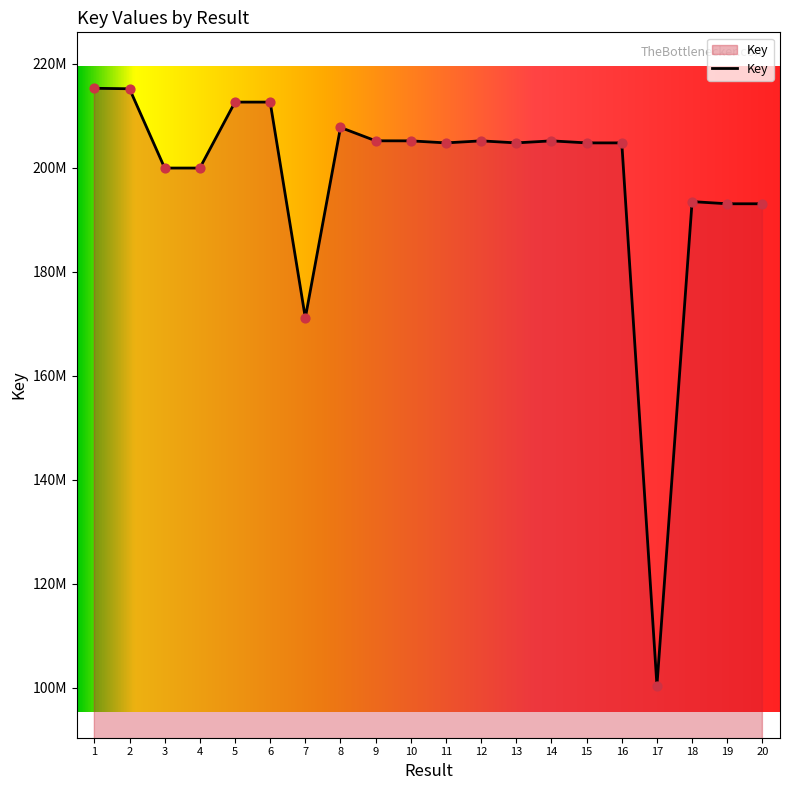

What is the ratio of the value at 2 to the value at 6?

1.0